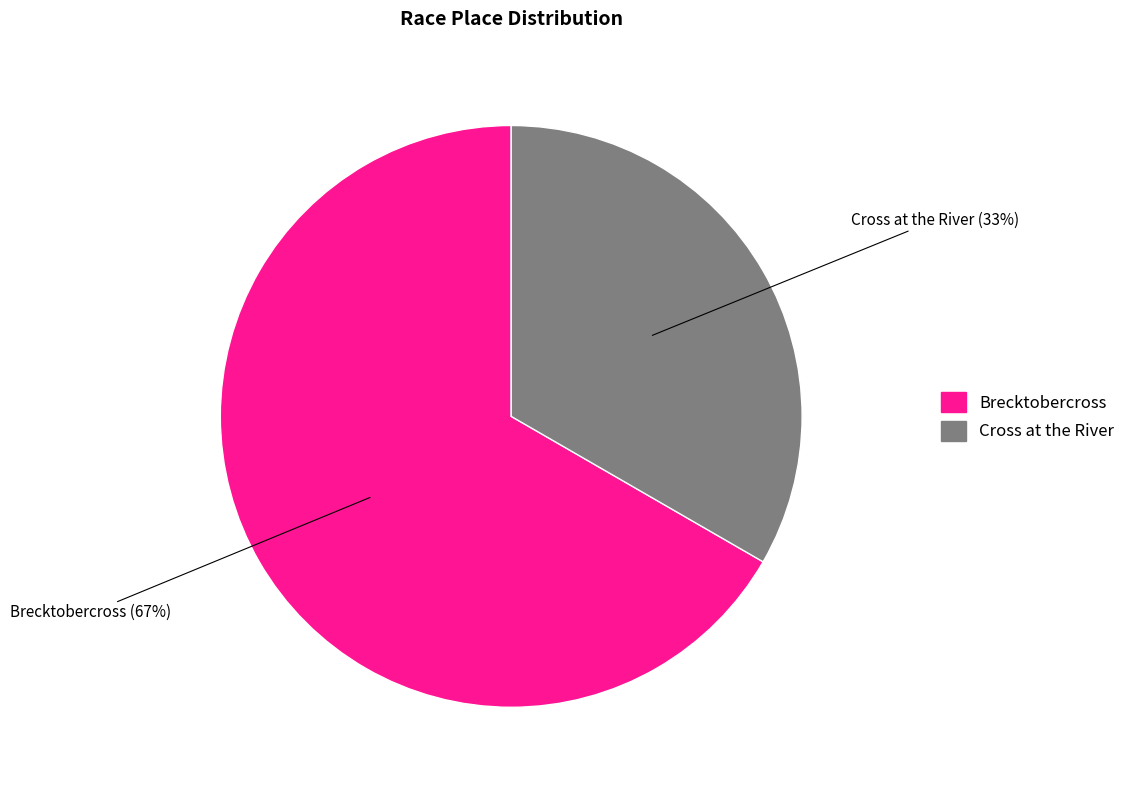

The Cross at the River slice represents 33% of the pie. True or false?

True